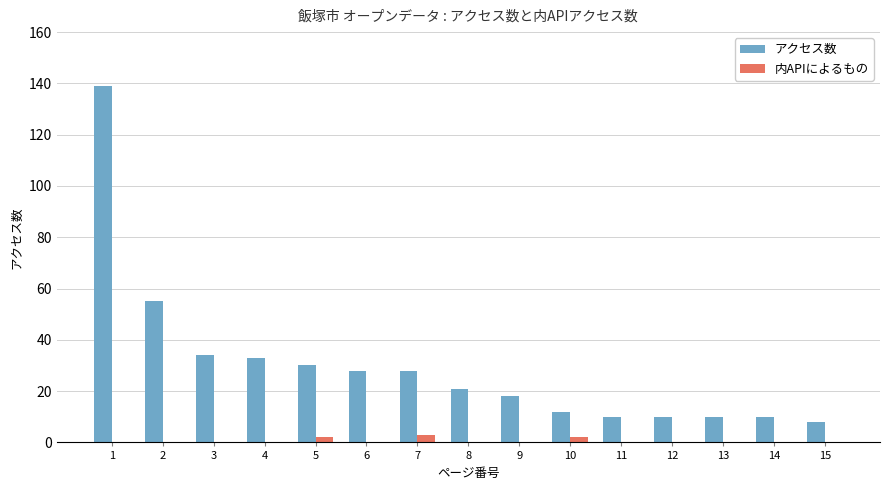

Which series has the largest total across all categories?

アクセス数